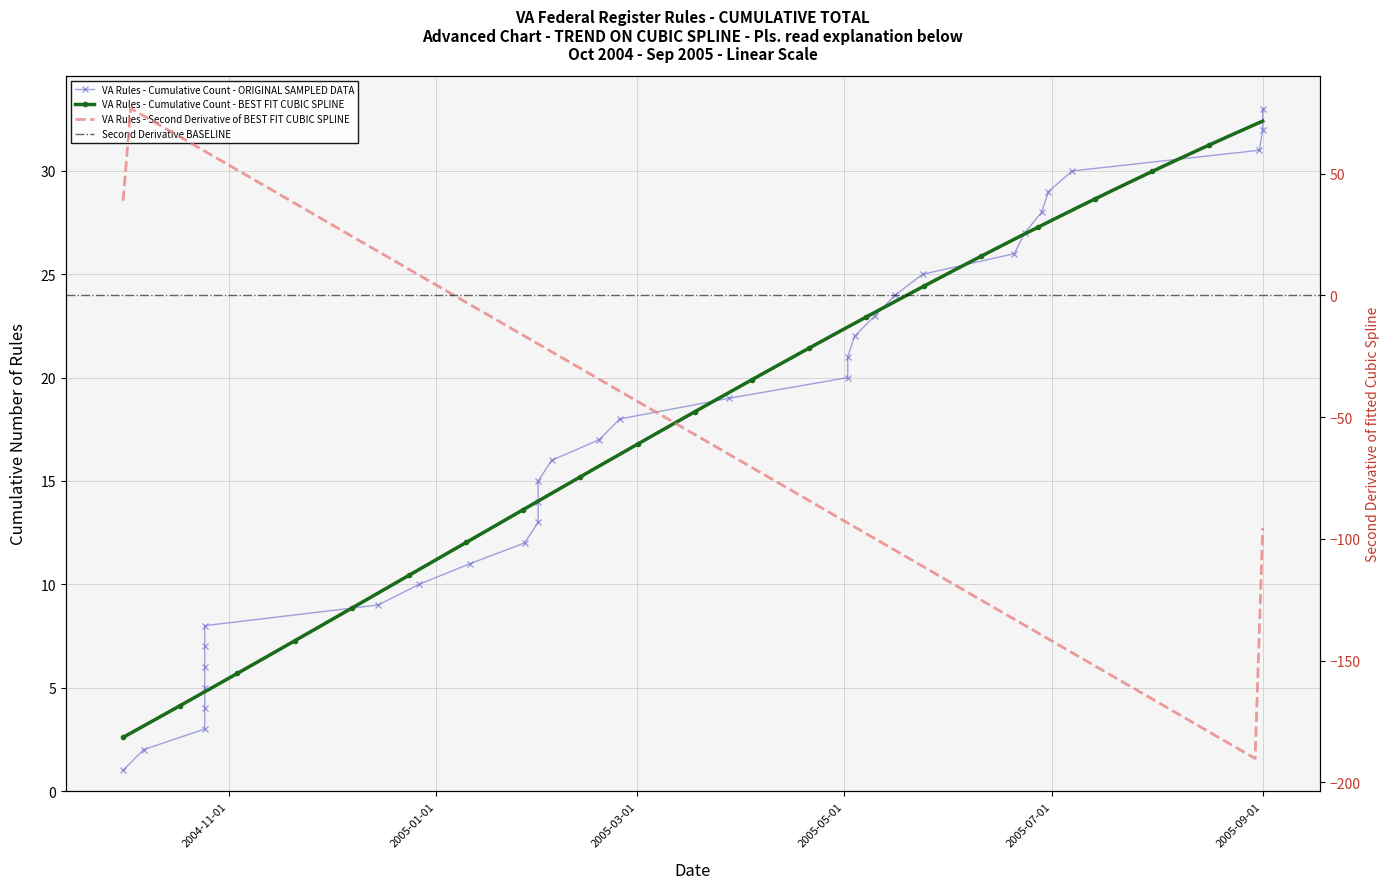

True or false: the data has more than 2 interior local peaks.

False